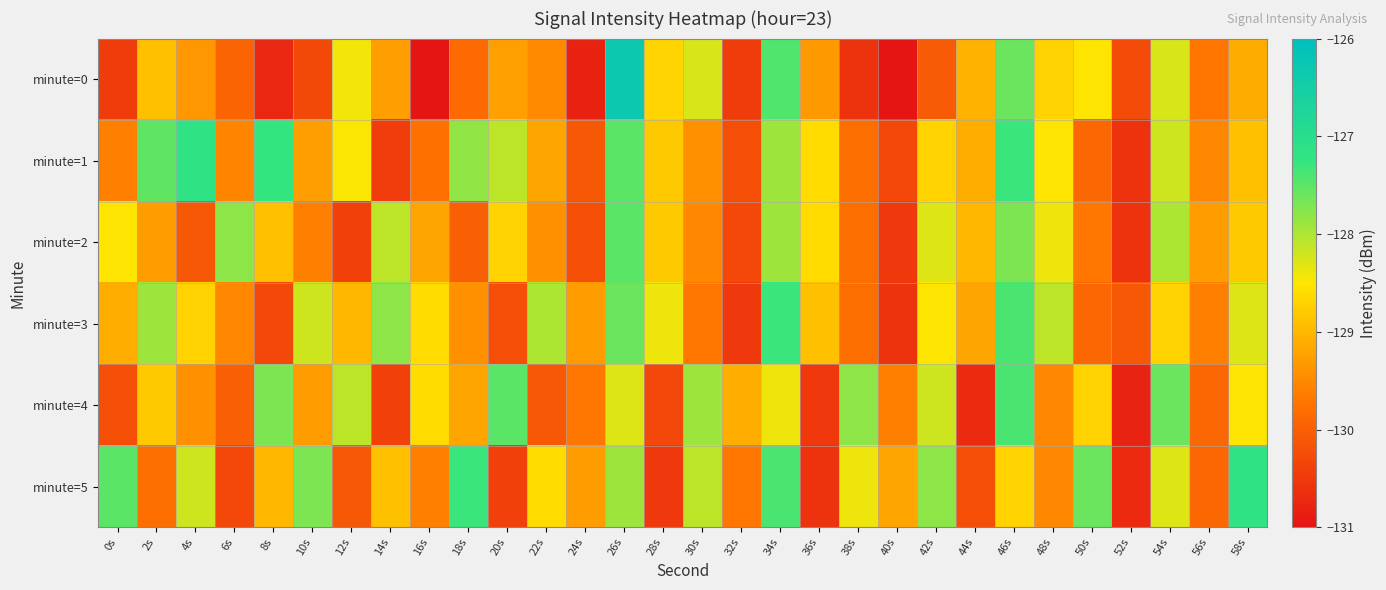

At which category is the sum across all series the highest?

26s